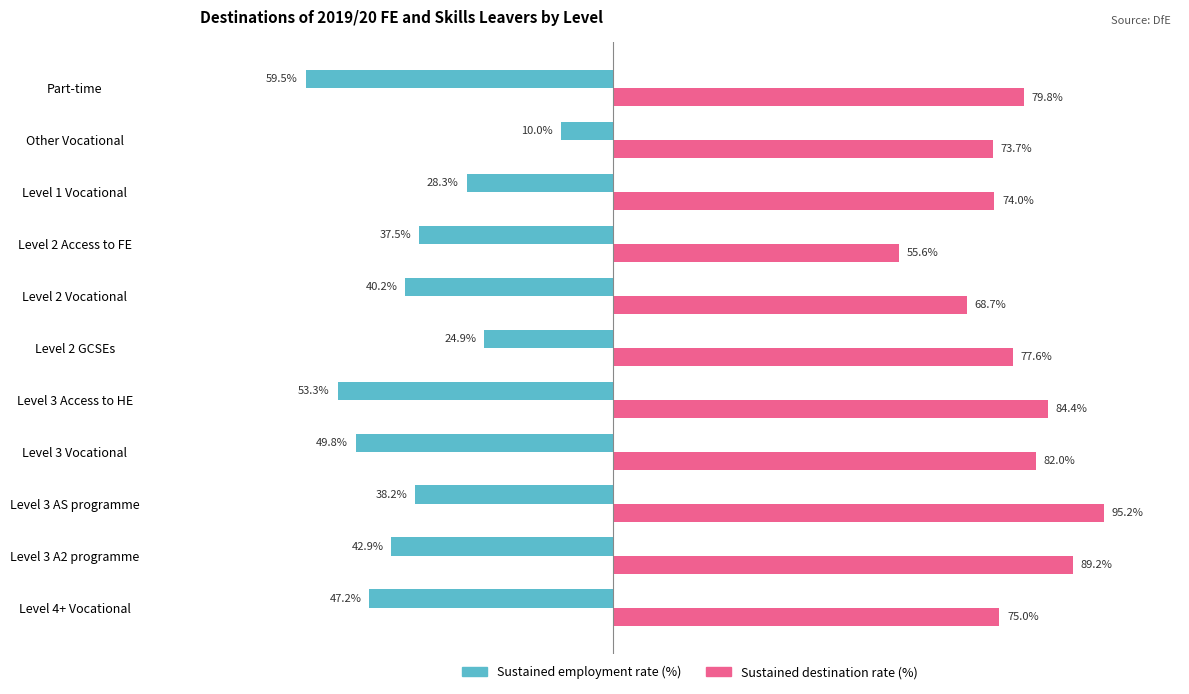

Which series has the largest total across all categories?

Sustained destination rate (%)